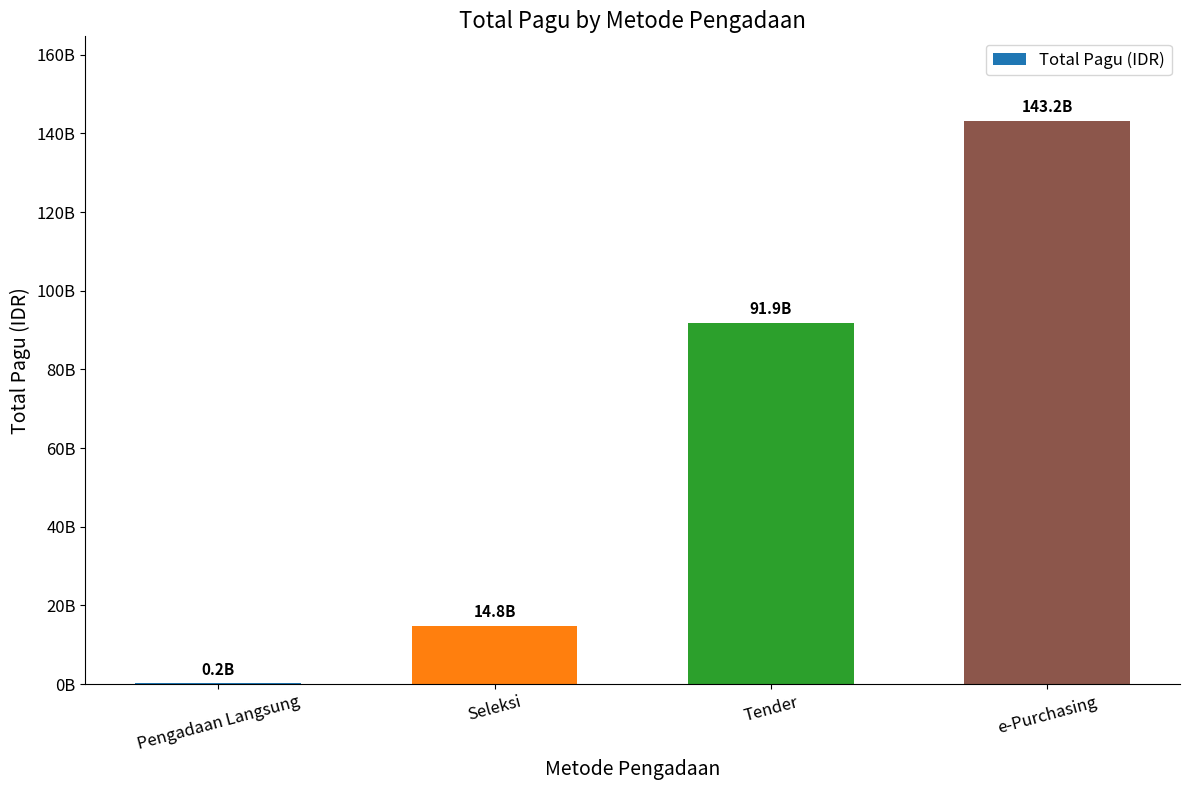

True or false: the data shows 91901856200 at Tender.

True